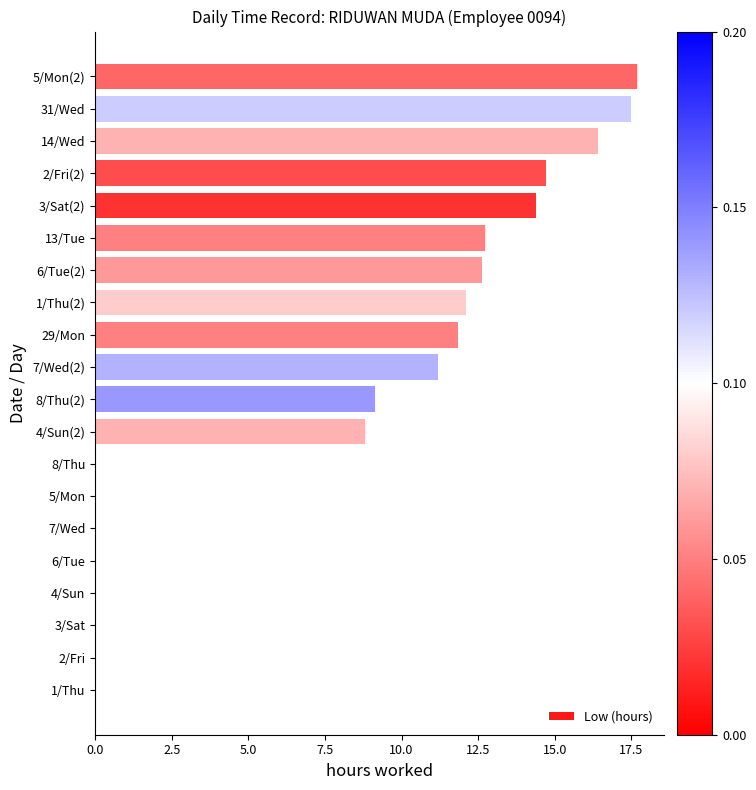

What is the change in value from 6/Tue(2) to 14/Wed?

+3.8